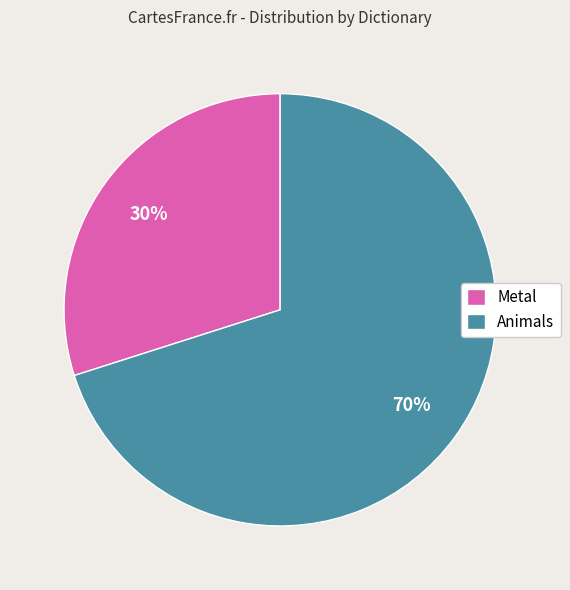

To the nearest percent, what portion does Animals represent?

70%